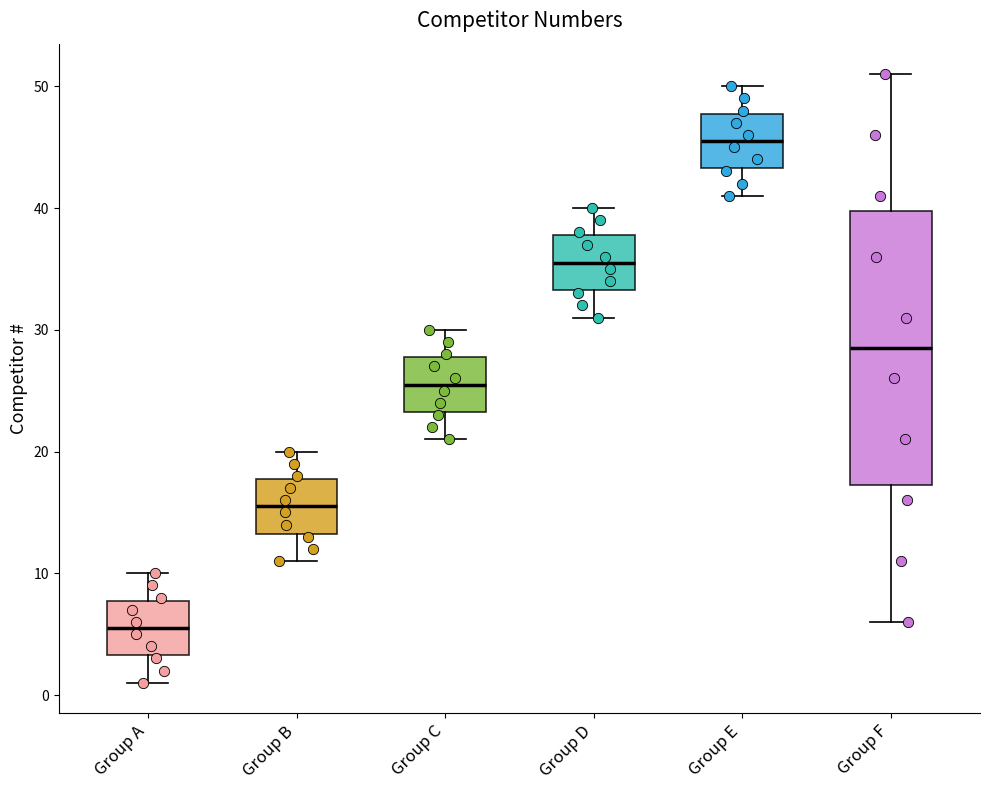

Reading left to right, transcribe this box plot: for each box, give where its median line is, the range the box spans, and where its two whiskers end, as read against the y-axis. The values are not printed on the chart, so give them approximately, as read against the axis.

Group A: median 6, box 3 to 8, whiskers 1 to 10
Group B: median 16, box 13 to 18, whiskers 11 to 20
Group C: median 26, box 23 to 28, whiskers 21 to 30
Group D: median 36, box 33 to 38, whiskers 31 to 40
Group E: median 46, box 43 to 48, whiskers 41 to 50
Group F: median 29, box 17 to 40, whiskers 6 to 51